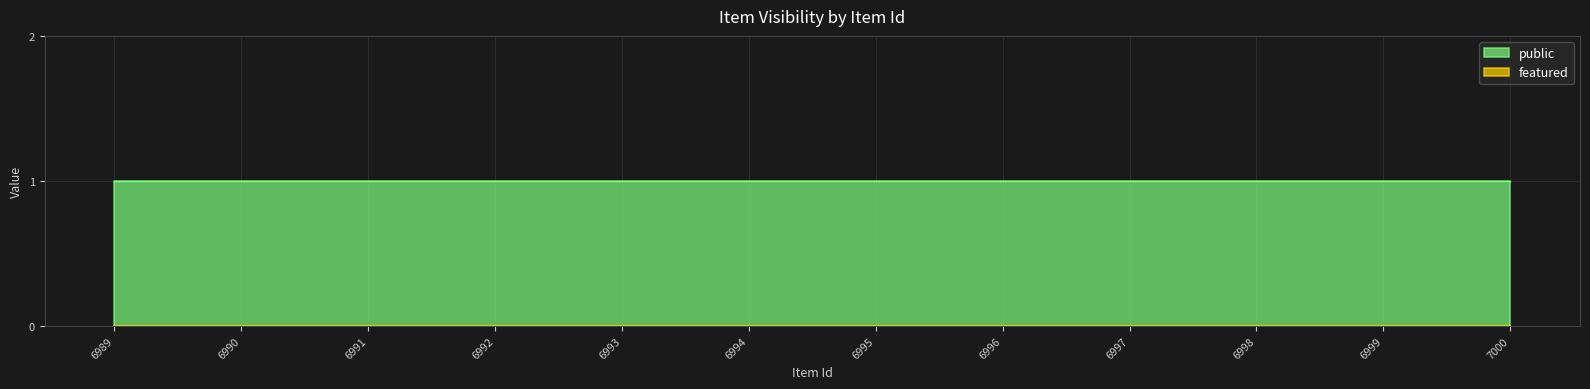

What is the value of the public point at the 3rd from the left?

1